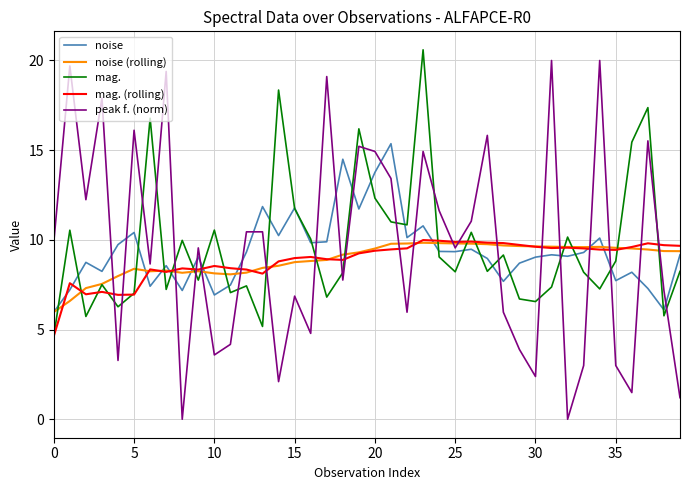

Which series has the widest spread of values?

peak f. (norm)